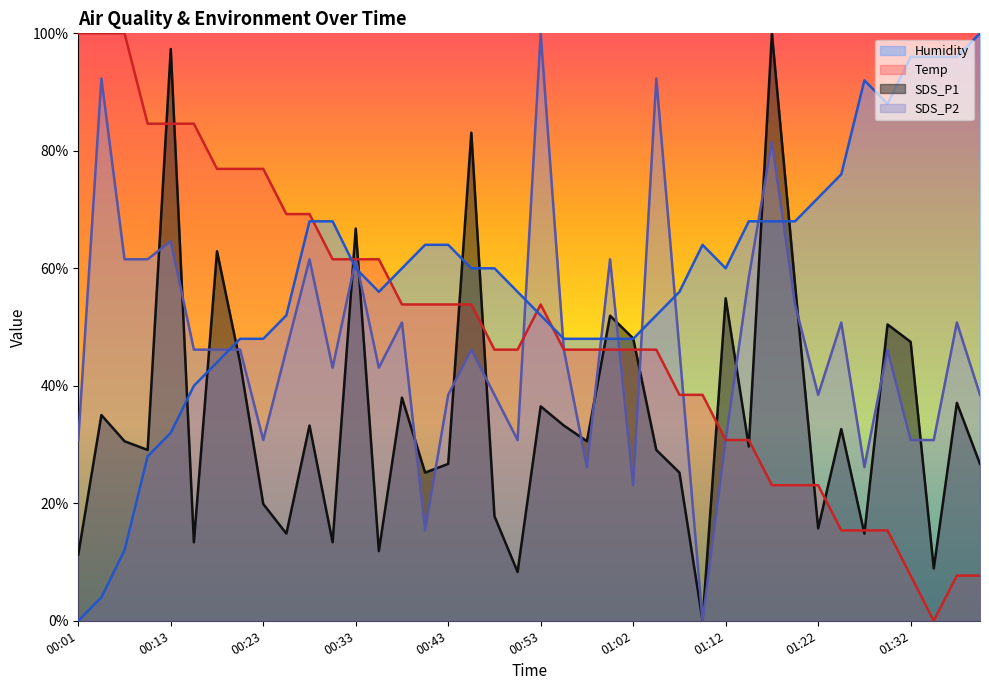

At which label does SDS_P1 first exceed 30?

00:03